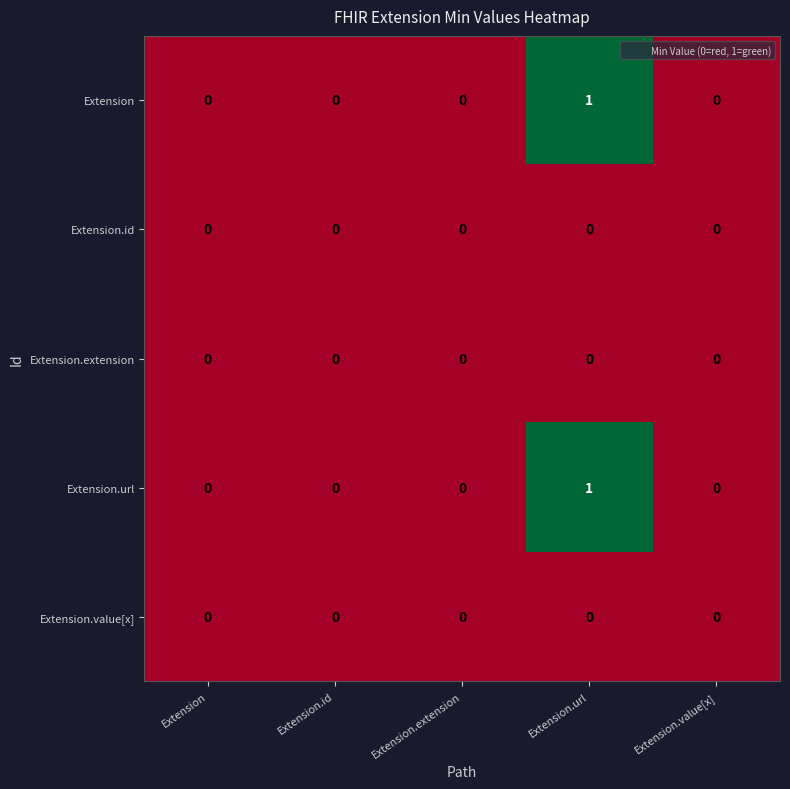

At which label does Extension reach its peak?

Extension.url